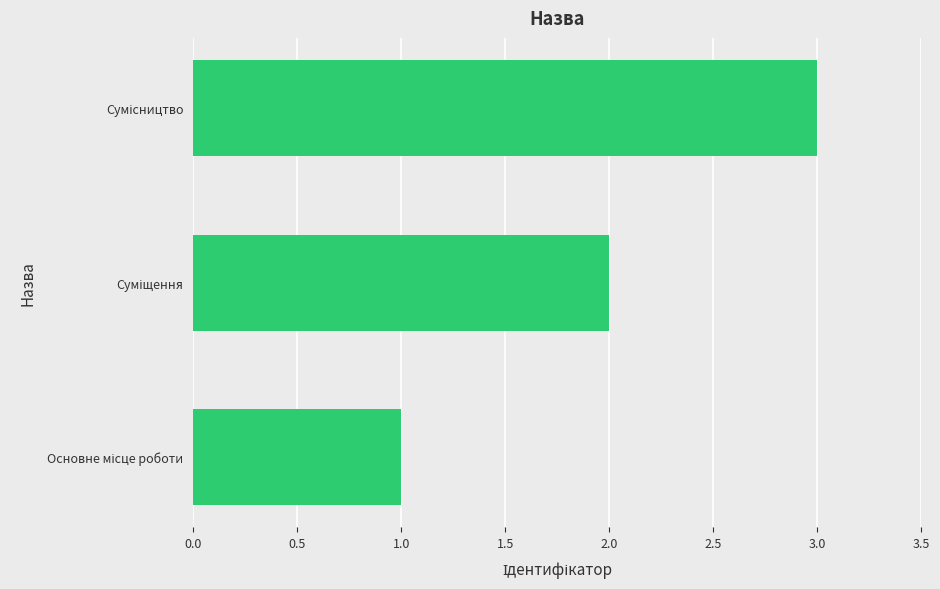

How many data points does each series have?

3